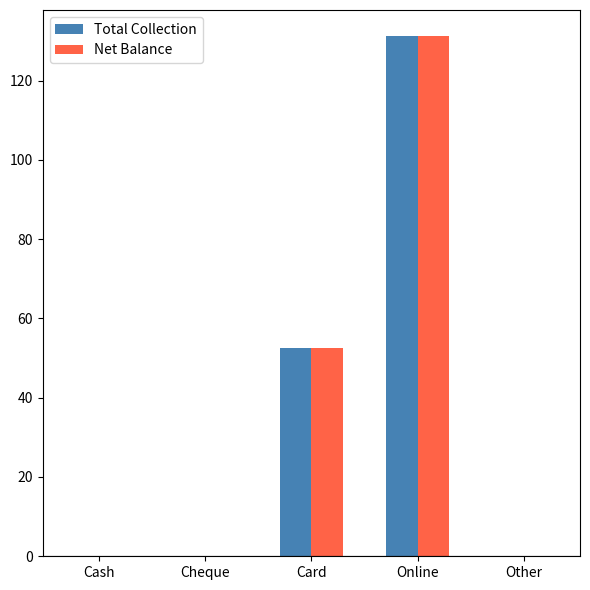

Are the bars grouped side by side (vs. stacked)?

Yes